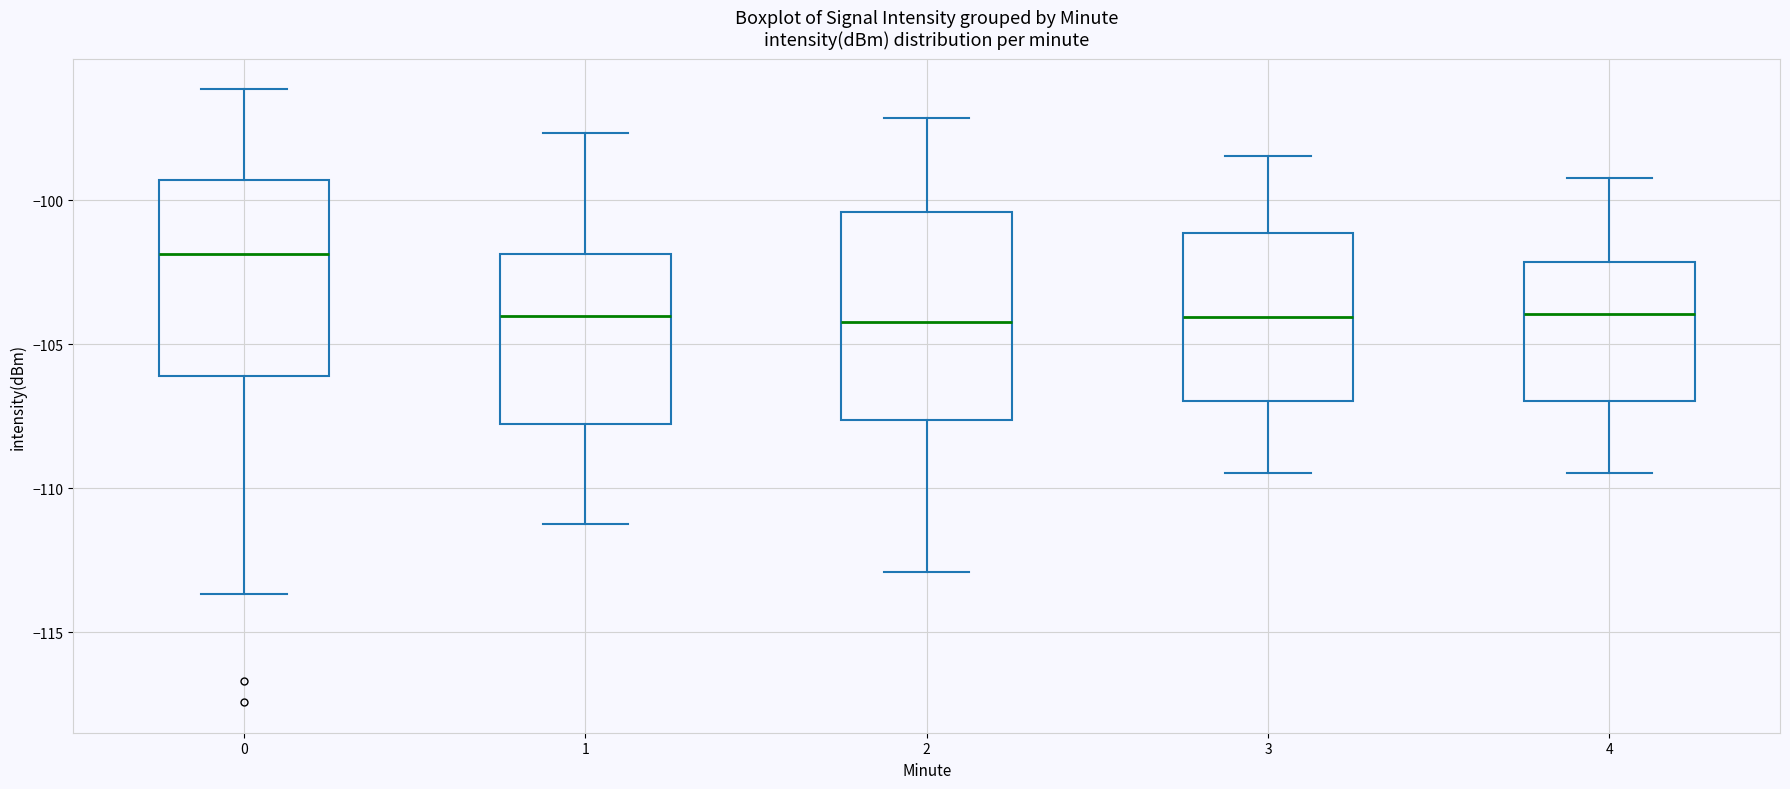

Reading left to right, read every box against the y-axis: the position of its median line, the range the box covers, and the ends of its whiskers. The values are not printed on the chart, so give them approximately, as read against the axis.

0: median -102.0, box -106.0 to -99.5, whiskers -113.5 to -96.0
1: median -104.0, box -108.0 to -102.0, whiskers -111.0 to -97.5
2: median -104.0, box -107.5 to -100.5, whiskers -113.0 to -97.0
3: median -104.0, box -107.0 to -101.0, whiskers -109.5 to -98.5
4: median -104.0, box -107.0 to -102.0, whiskers -109.5 to -99.0